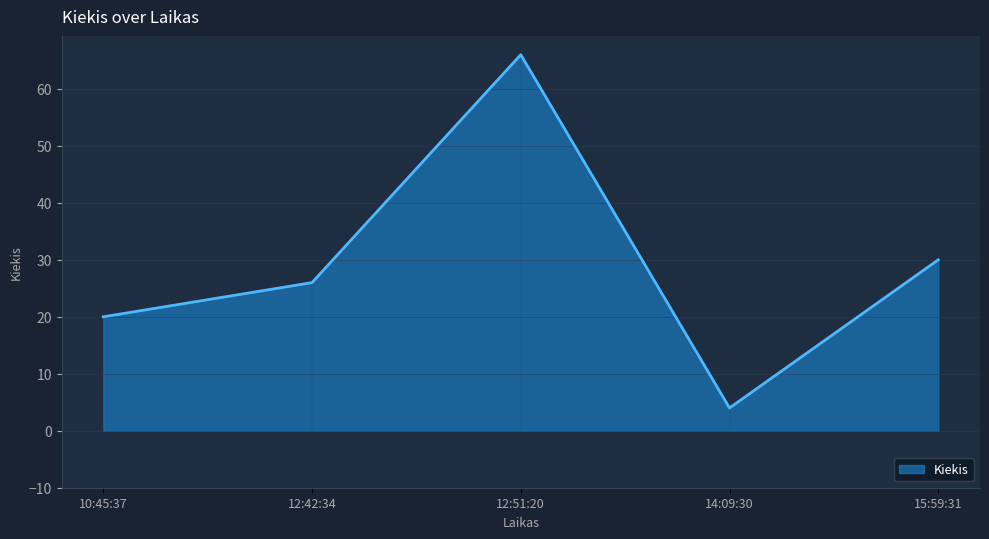

How many lines are shown in the chart?

1